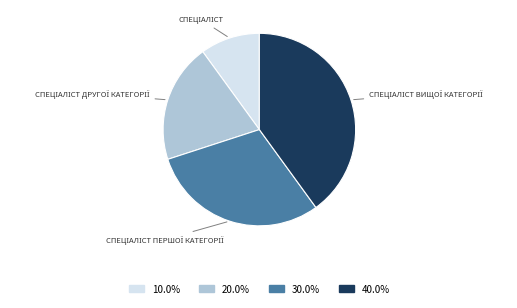

Is there a majority slice in this chart?

No